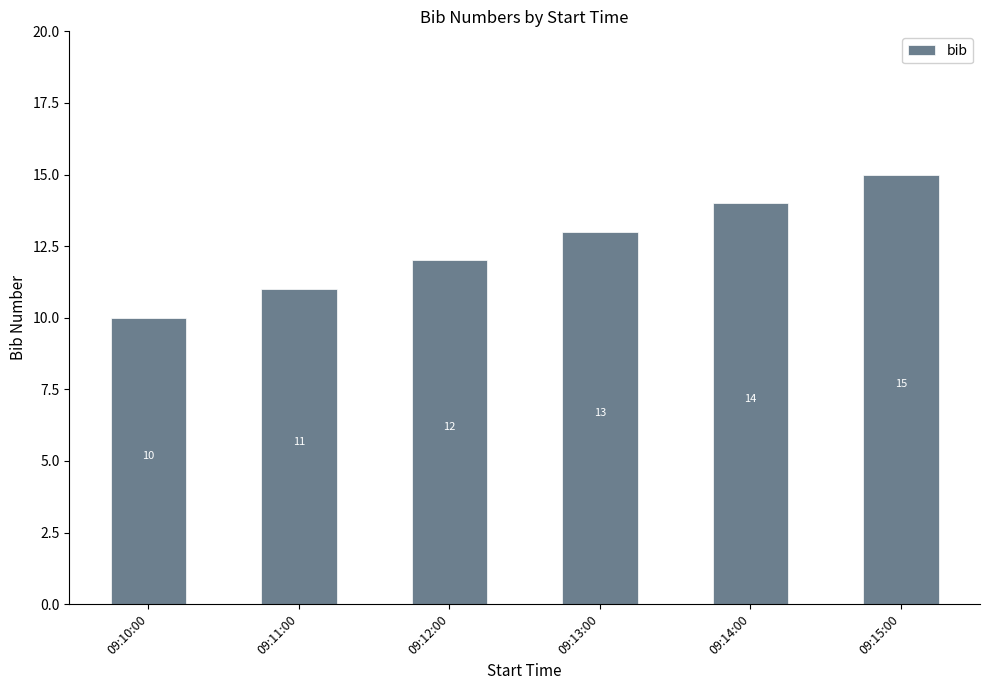

Reading right to left, extract all data points from this chart.

09:15:00=15	09:14:00=14	09:13:00=13	09:12:00=12	09:11:00=11	09:10:00=10